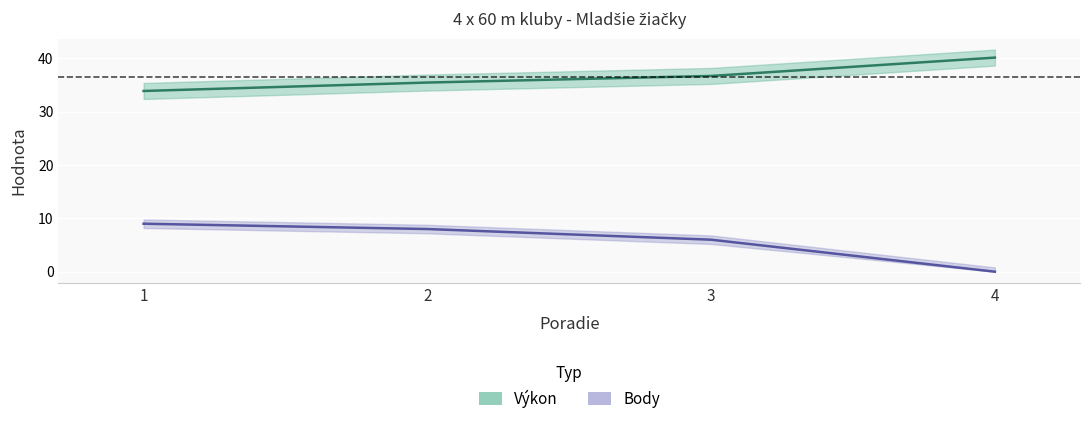

What is the sum of all Výkon values?

146.3